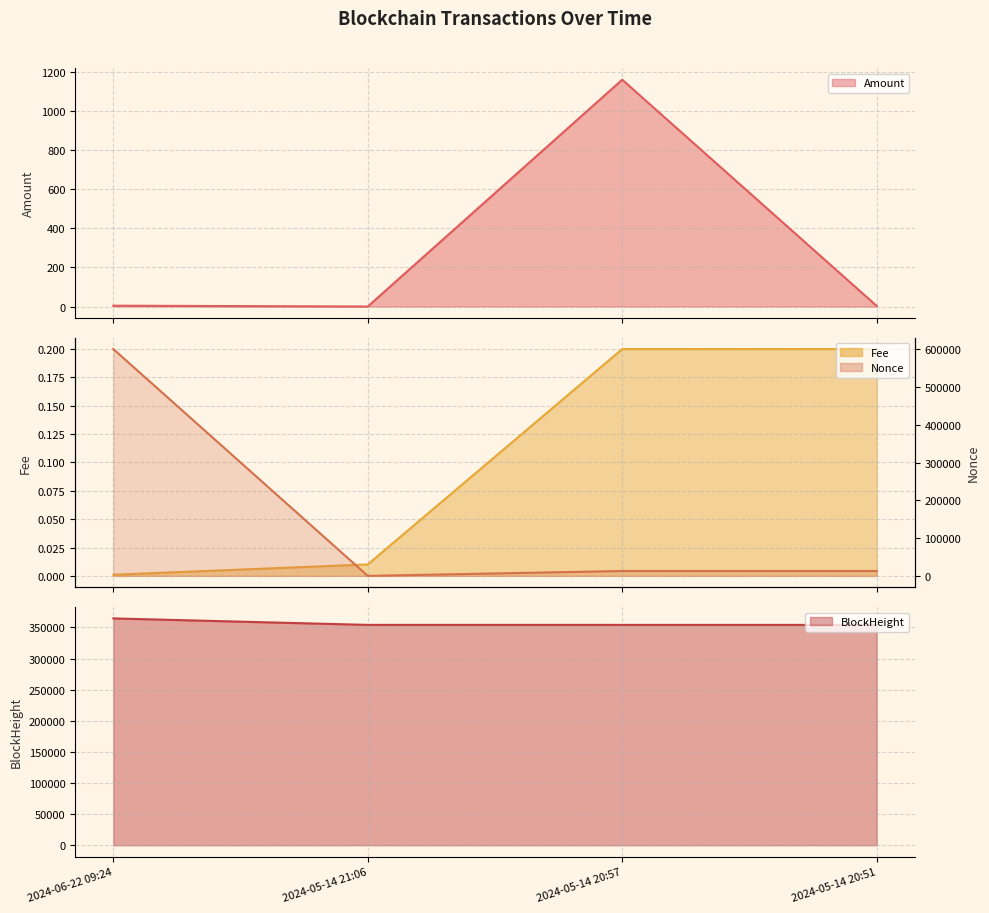

At which label is BlockHeight closest to 359228?

2024-05-14 21:06